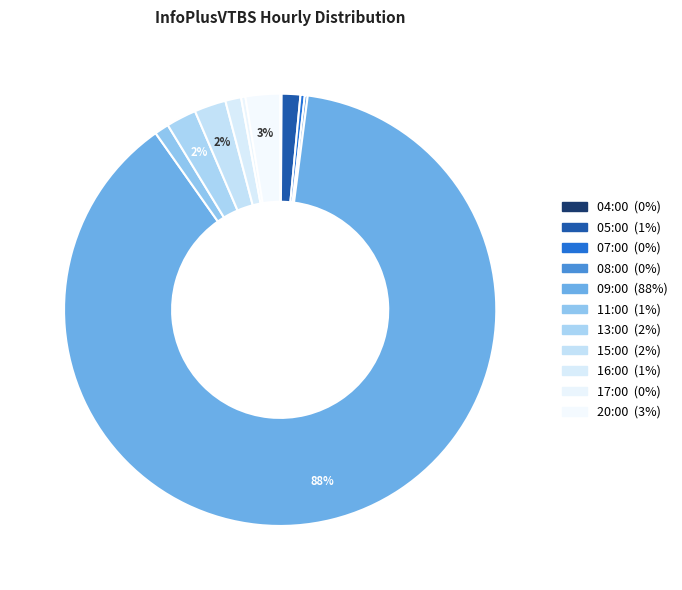

Which category accounts for the majority?

09:00